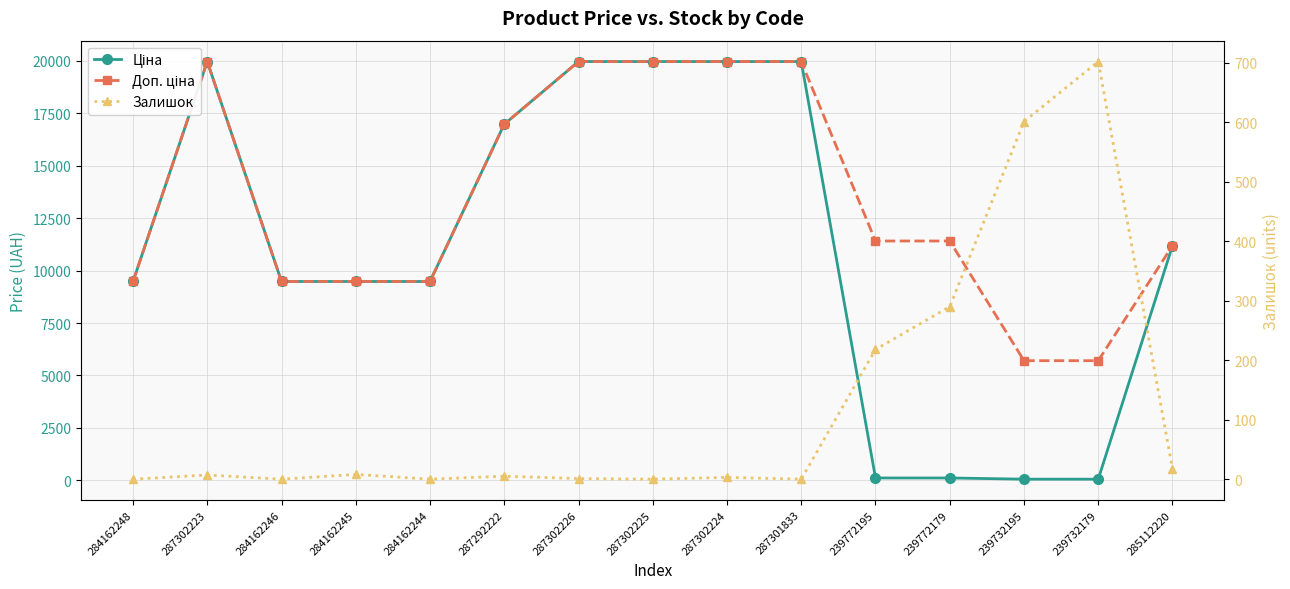

What is the value of the Ціна point at the 8th from the left?

19964.2